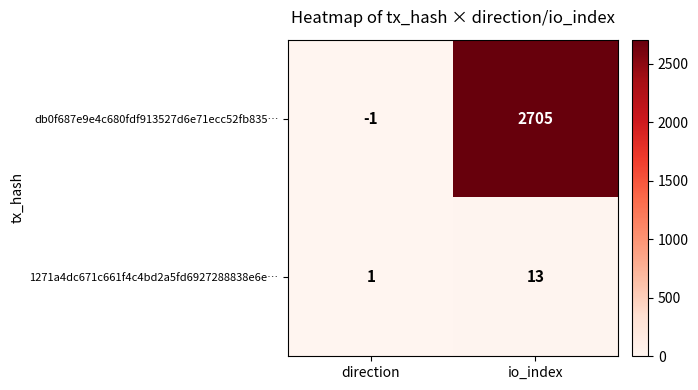

What is the difference between the highest and lowest values at direction?

2